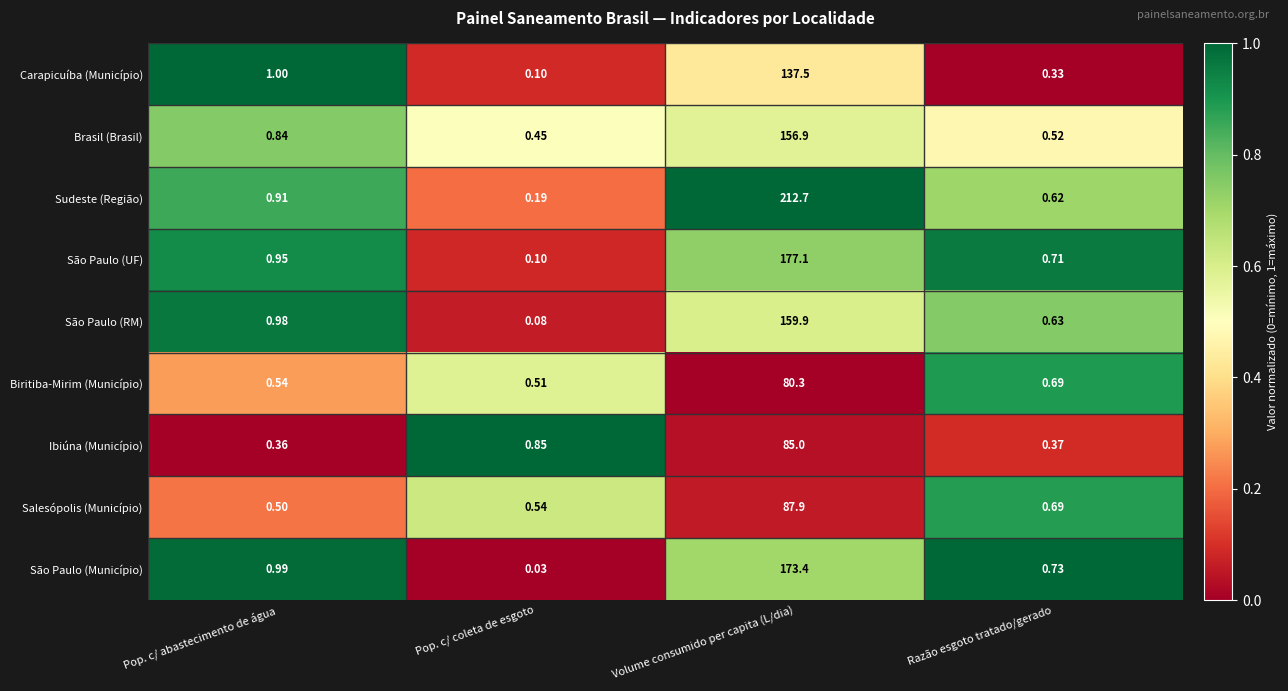

At how many categories does at least one series exceed 0?

4